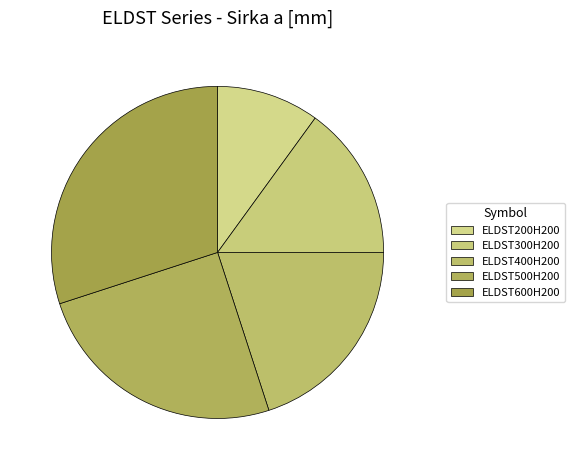

What is the change in value from ELDST300H200 to ELDST600H200?

+300